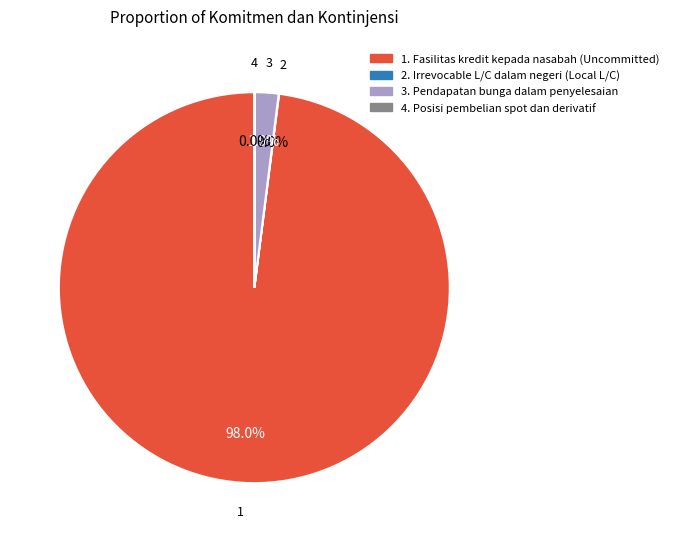

Is there a majority slice in this chart?

Yes